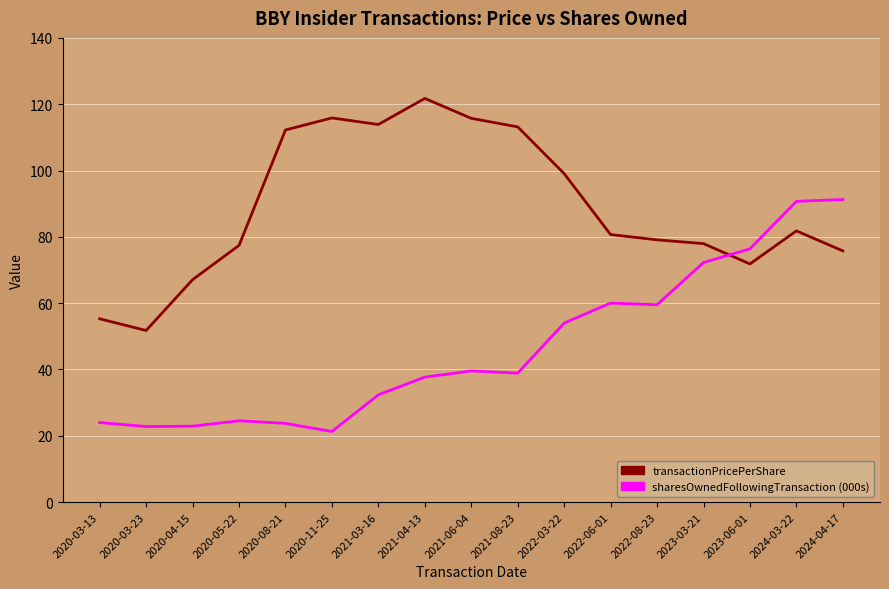

What are all the series names shown in the legend?

transactionPricePerShare, sharesOwnedFollowingTransaction (000s)